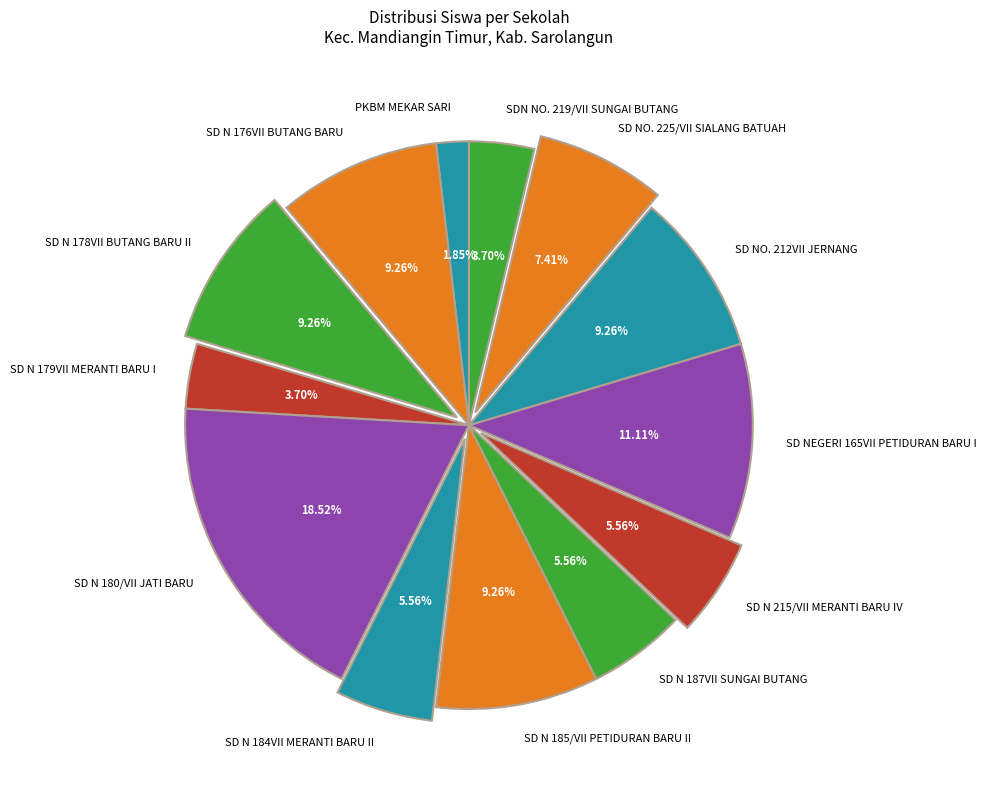

Combined, do SD N 179VII MERANTI BARU I and SD N 185/VII PETIDURAN BARU II account for over 50%?

No